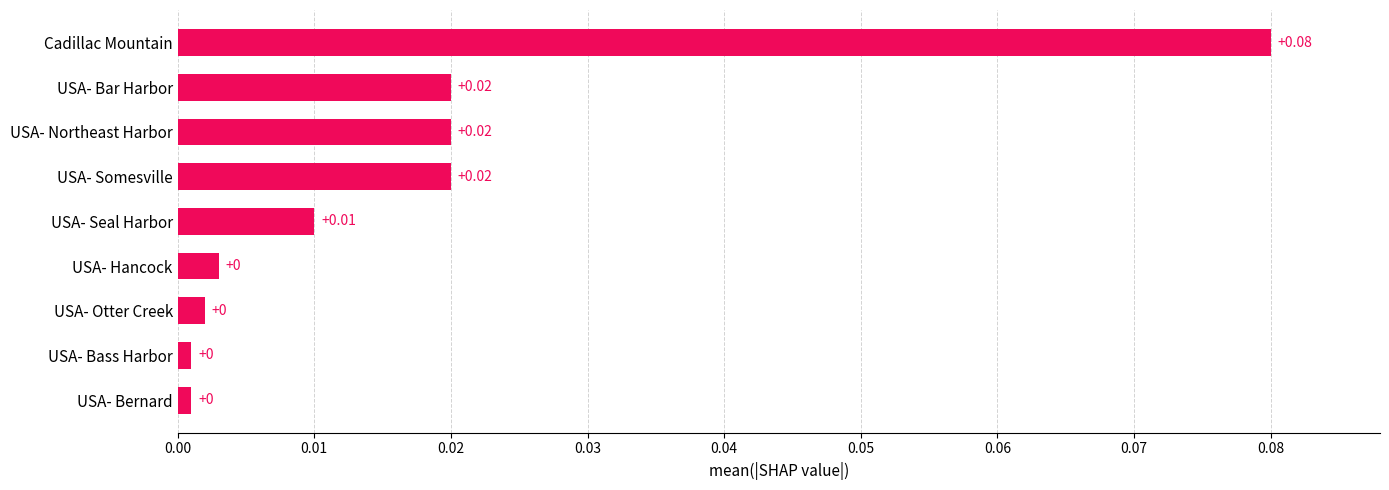

What is the label of the 2nd bar from the top?

USA- Bar Harbor